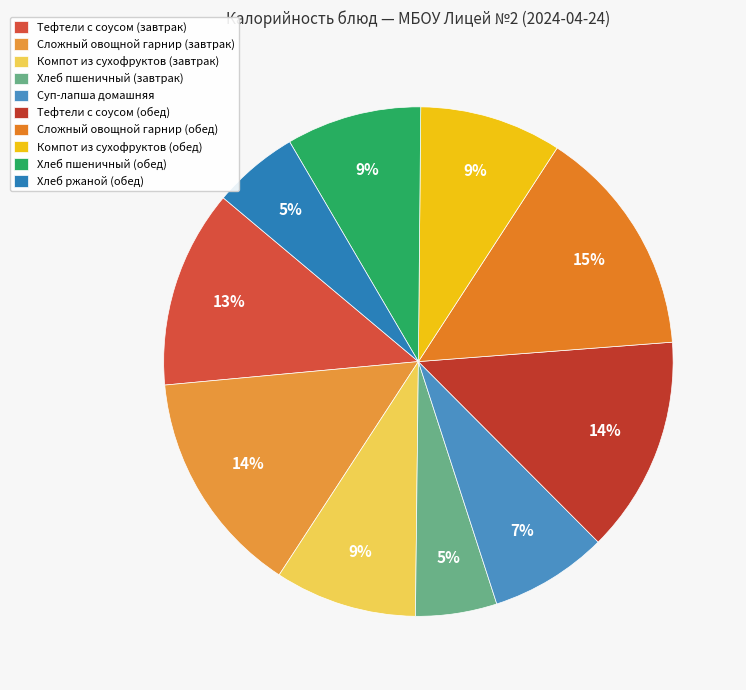

Between Компот из сухофруктов (завтрак) and Хлеб ржаной (обед), which is larger?

Компот из сухофруктов (завтрак)